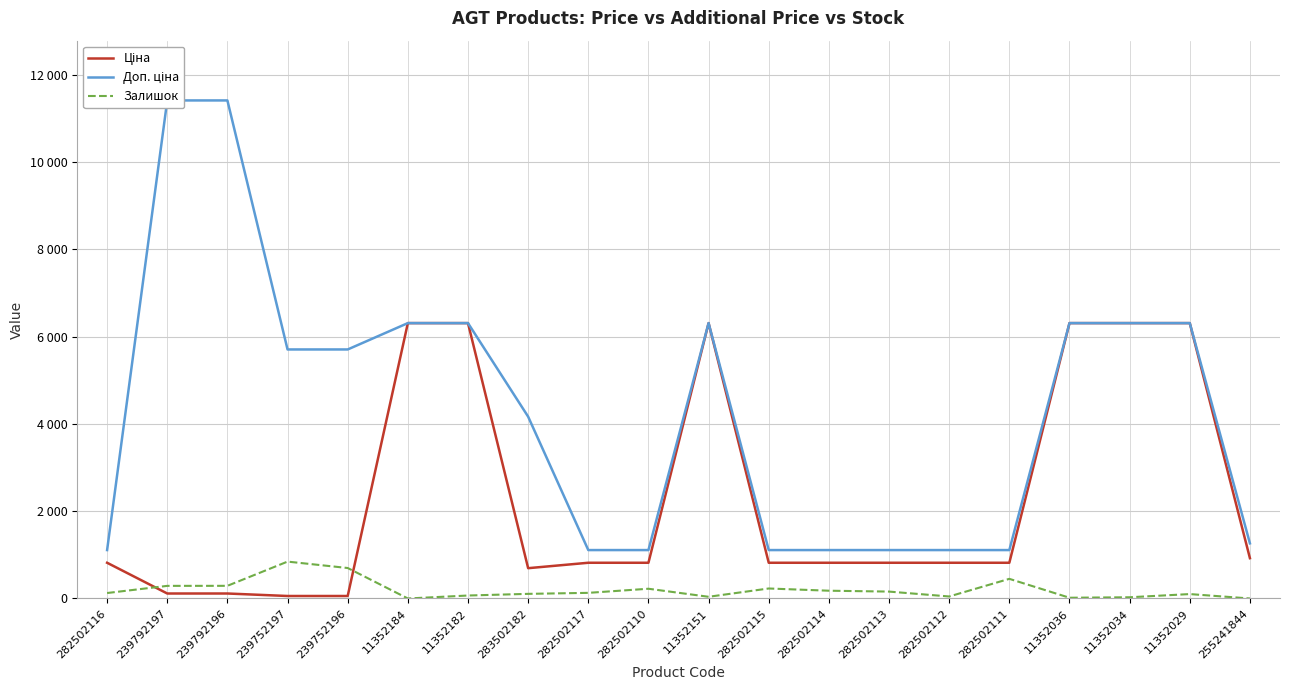

What is the value of the Доп. ціна point at the 17th from the left?

6308.8